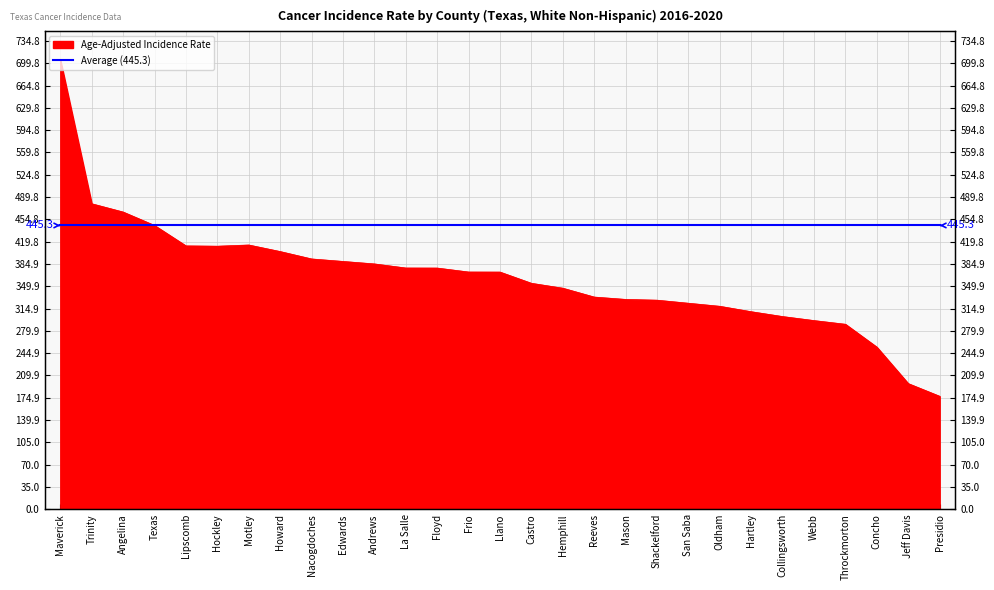

At which label is the value closest to 441?

Texas